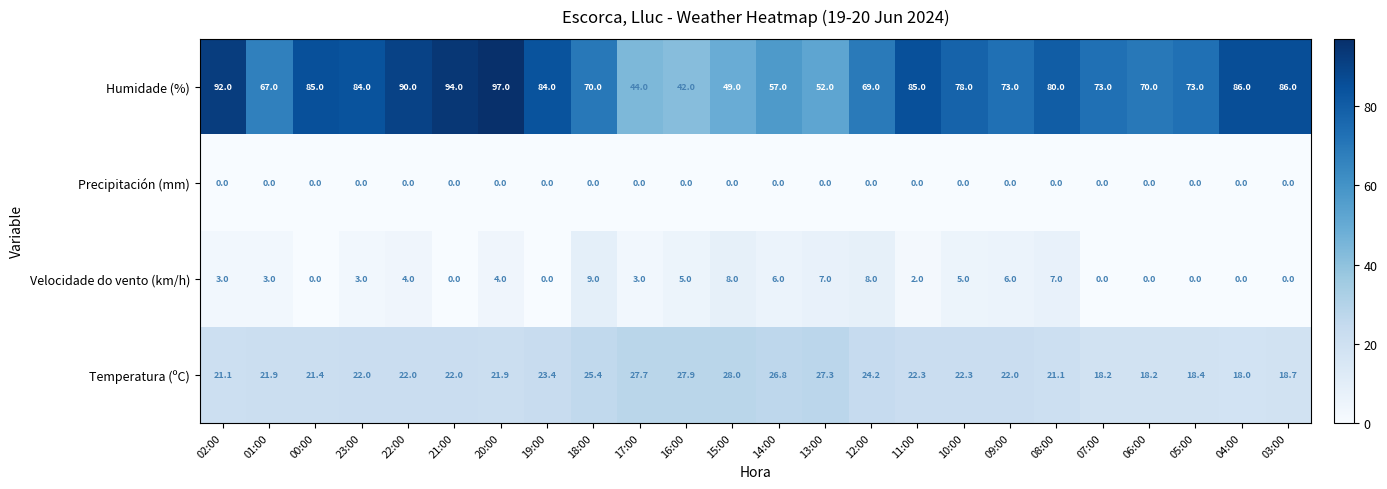

What is the total value across all series at 10:00?

105.3